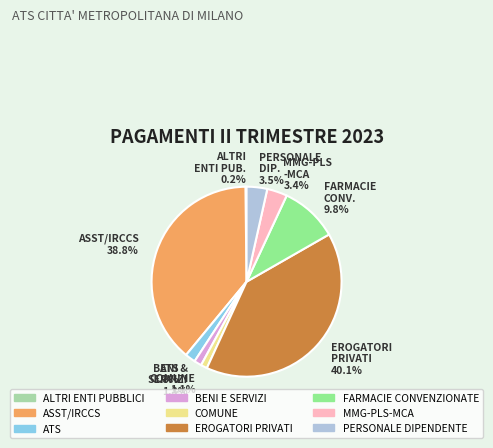

What is the total percentage of PERSONALE DIPENDENTE and BENI E SERVIZI?

4.8%